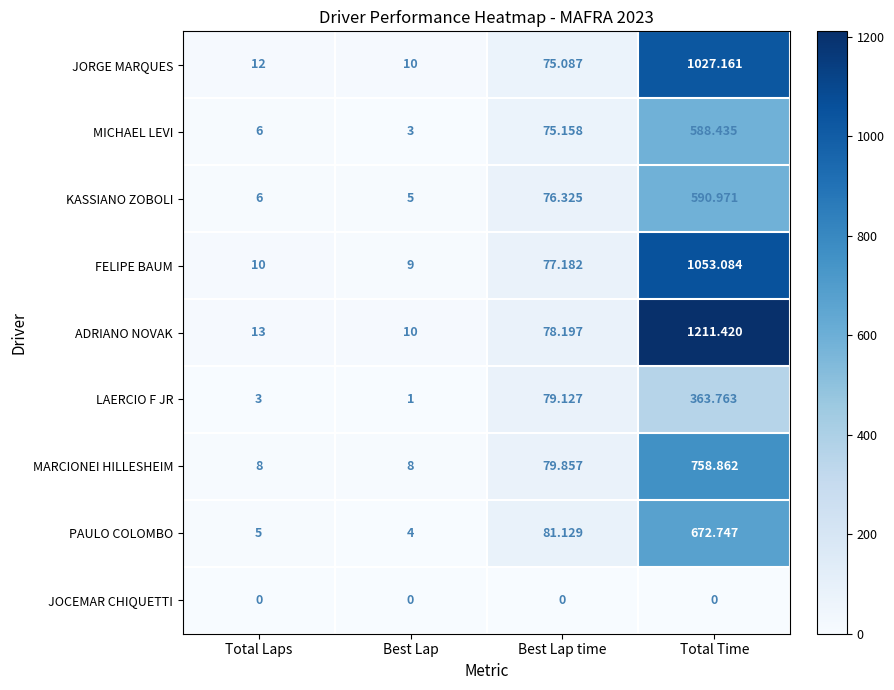

Which series has the widest spread of values?

ADRIANO NOVAK